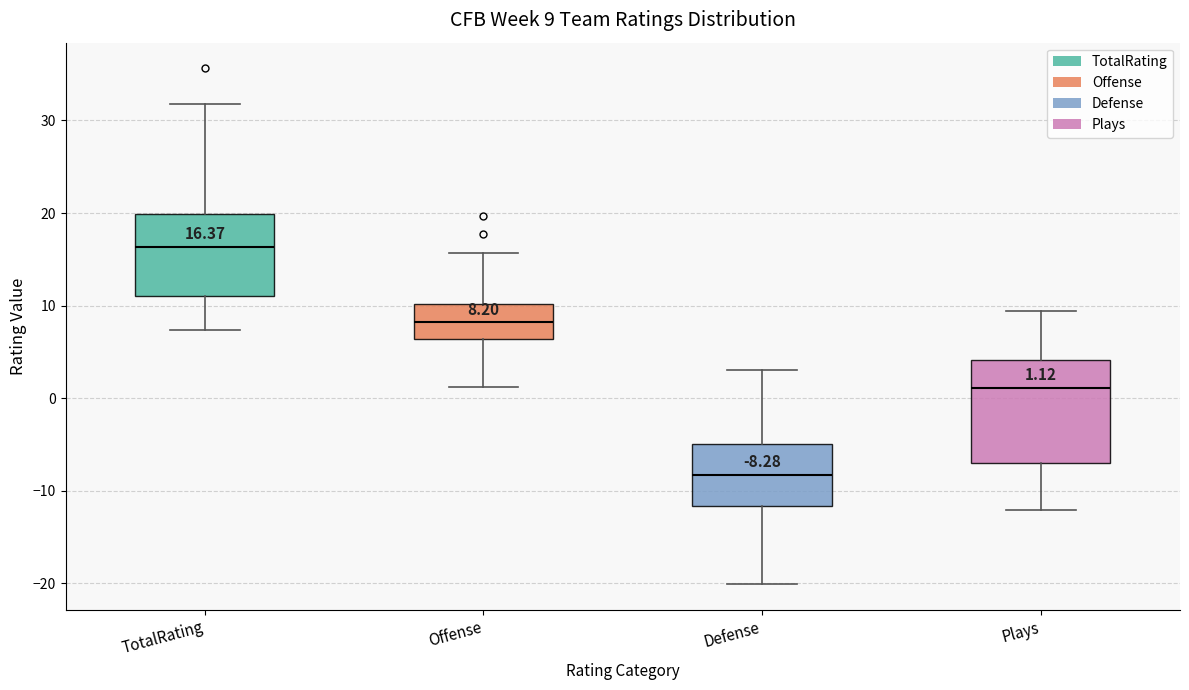

Which box has the lowest median line?

Defense